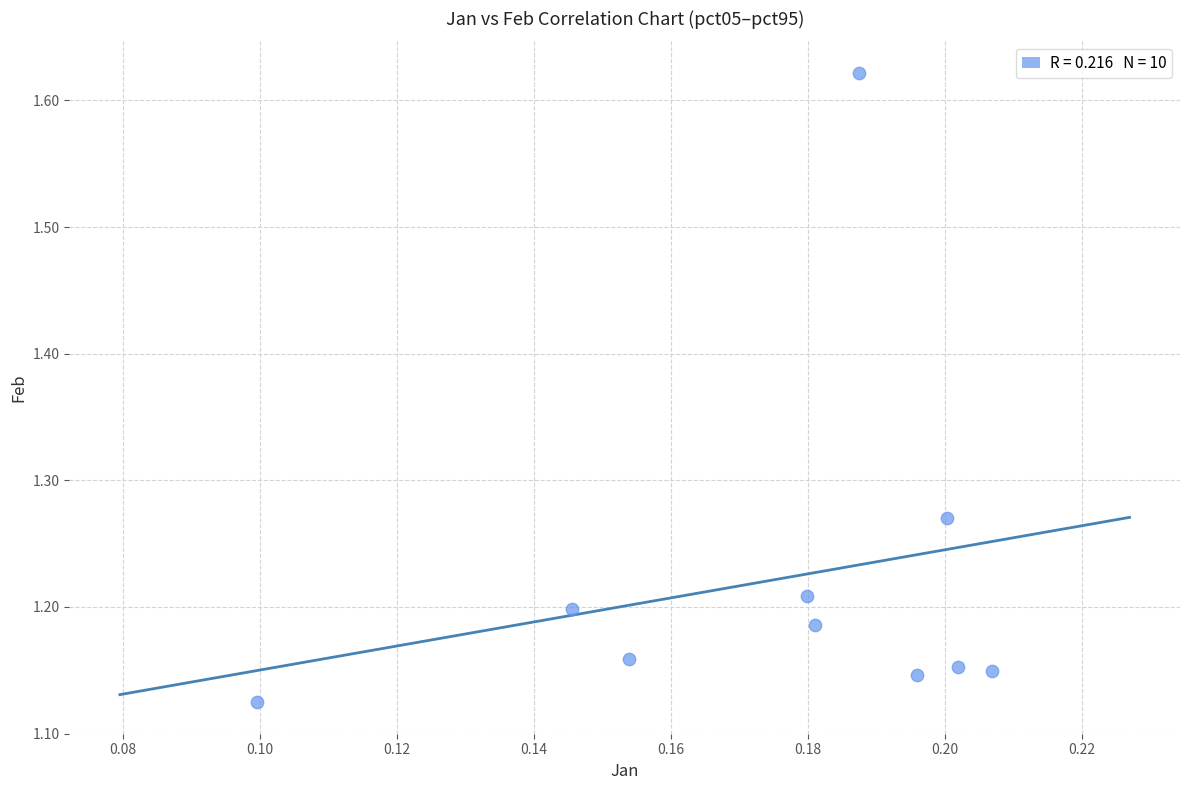

What is the range of Y values (max minus min)?

0.5